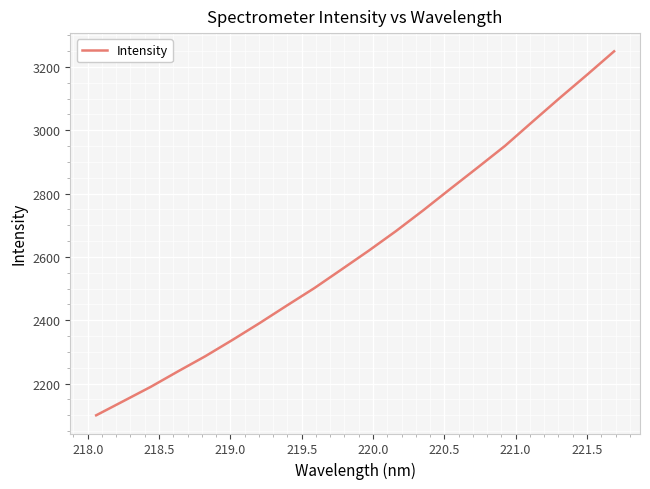

What is the maximum value shown in the chart?

3249.5